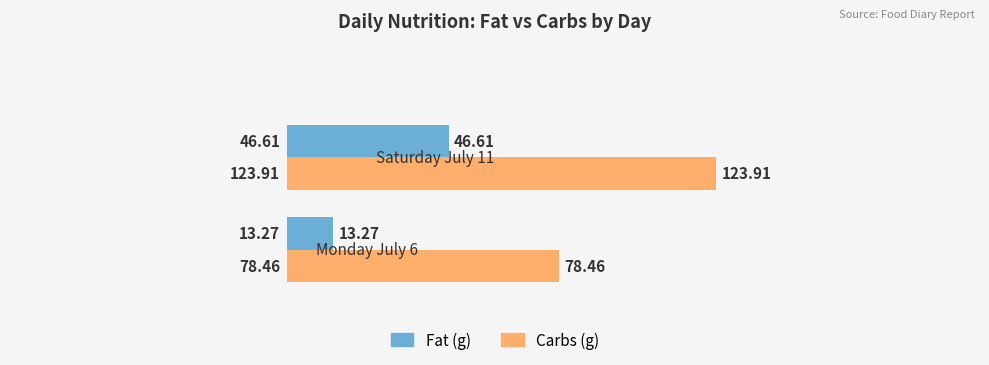

Which series has the widest spread of values?

Carbs (g)